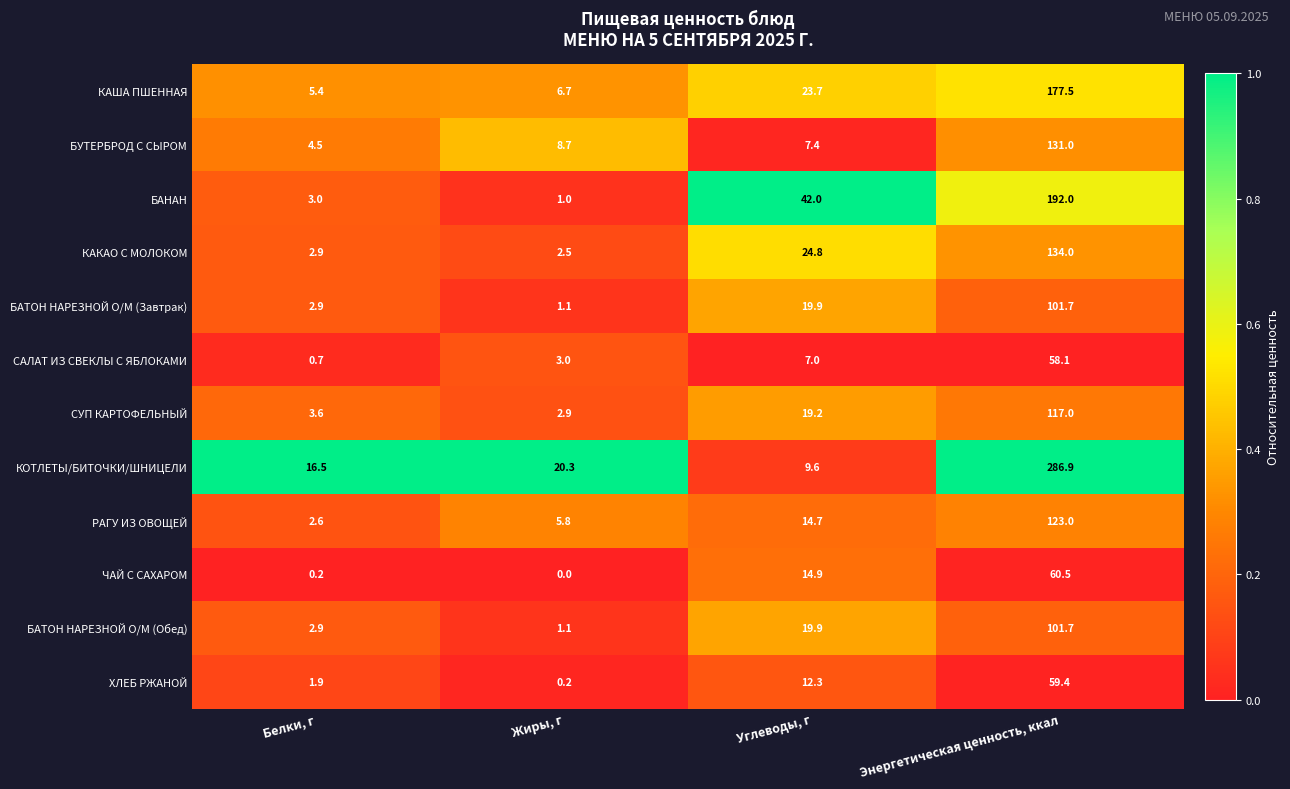

List the labels in order of БАТОН НАРЕЗНОЙ О/М (Обед) value, smallest first.

Жиры, г, Белки, г, Углеводы, г, Энергетическая ценность, ккал